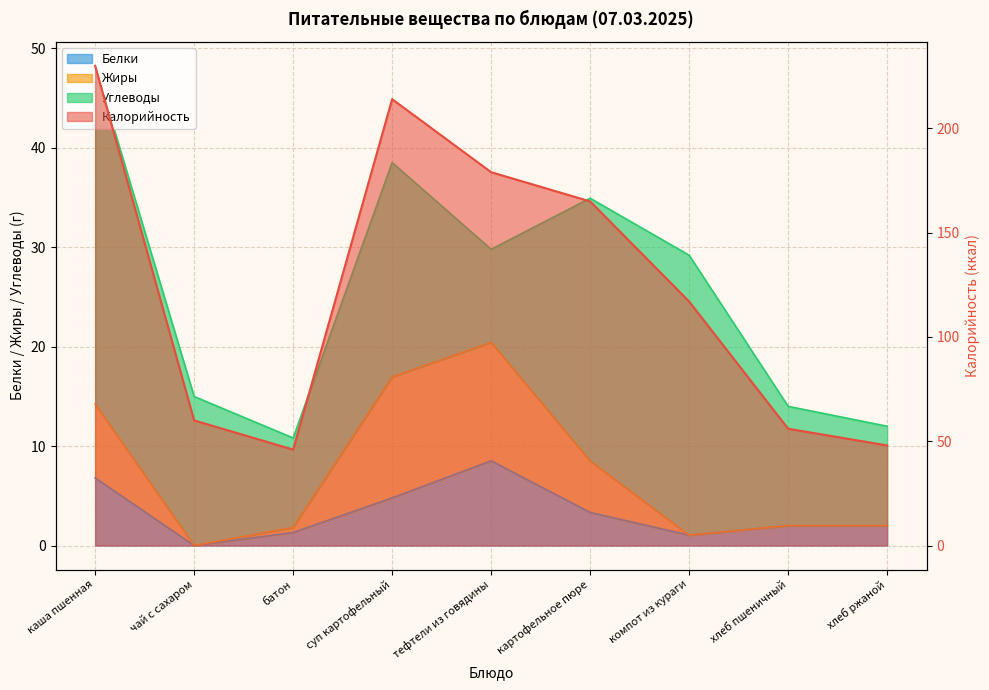

How many values in Белки are above zero?

8